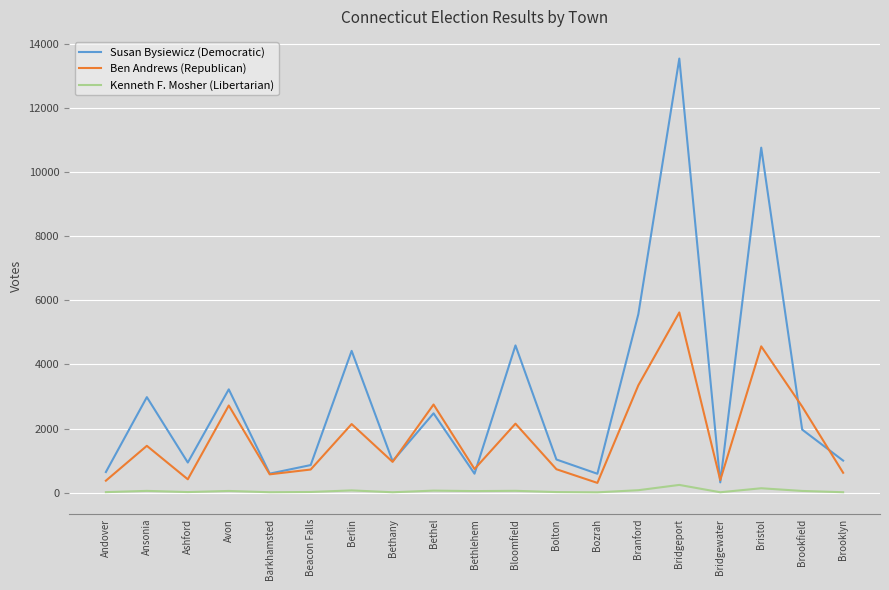

True or false: Ben Andrews (Republican) has a value of 5621 at Bridgeport.

True